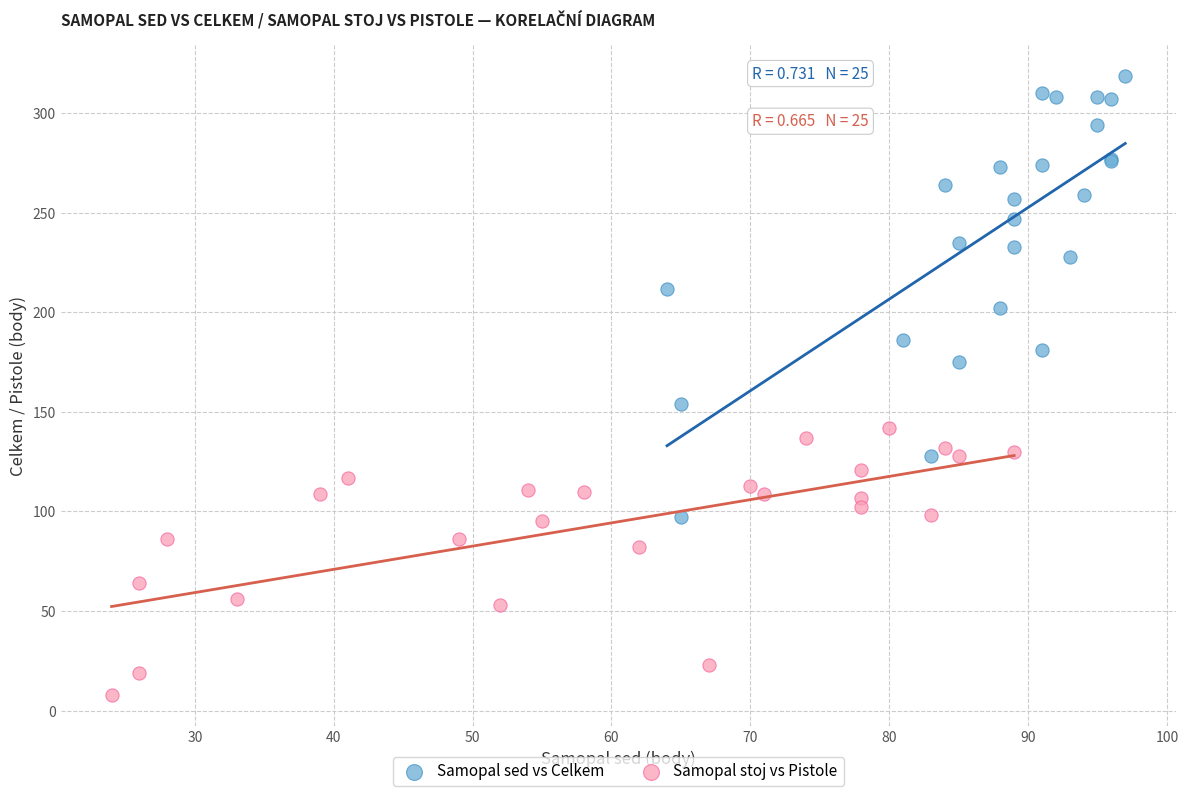

What are all the series names shown in the legend?

Samopal sed vs Celkem, Samopal stoj vs Pistole